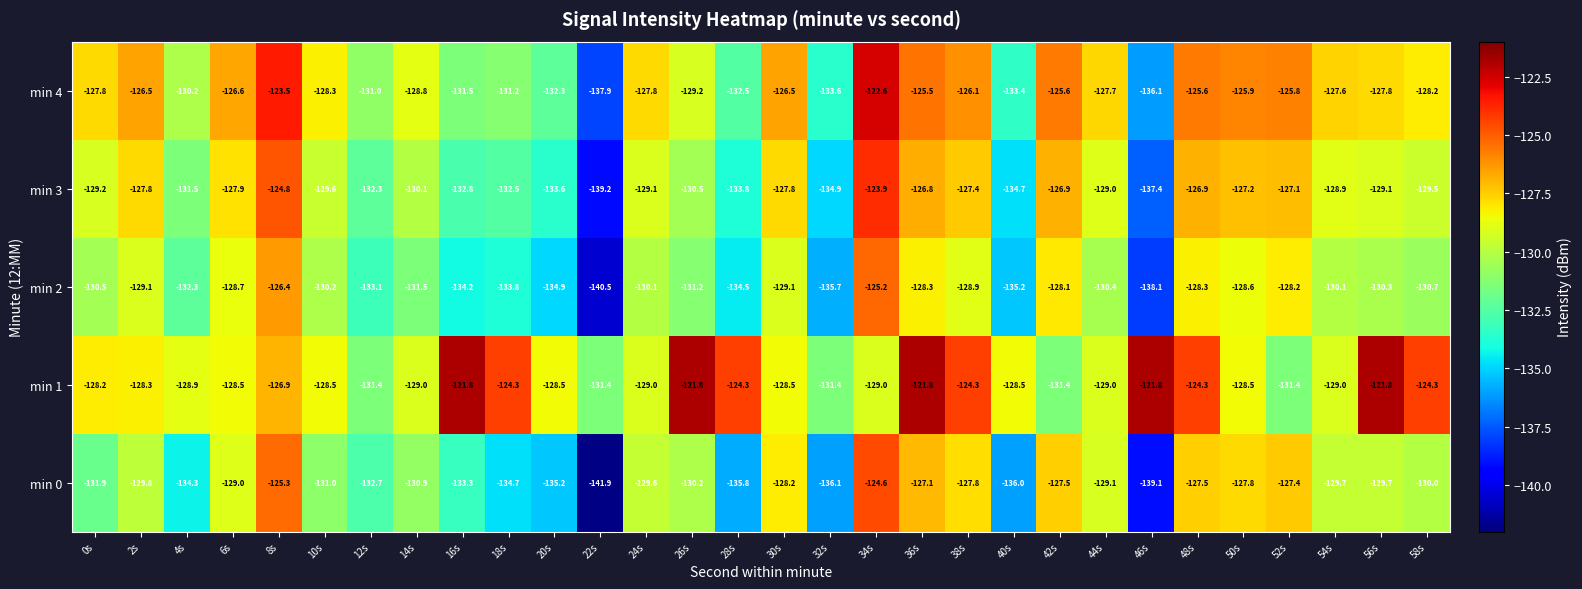

How many data points in min 2 are above -130?

11